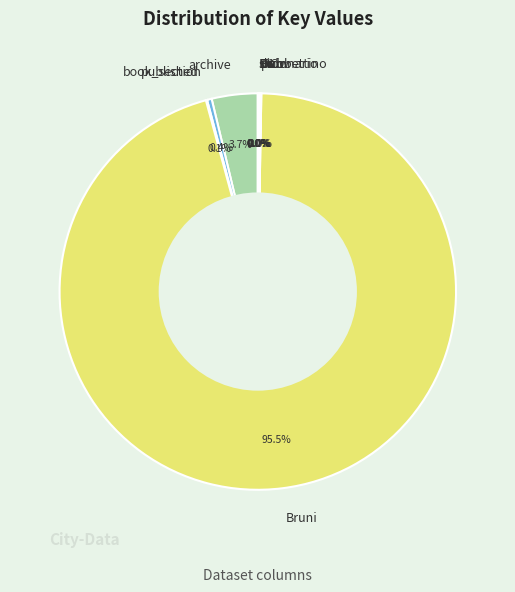

What is the largest slice in the pie chart?

Bruni